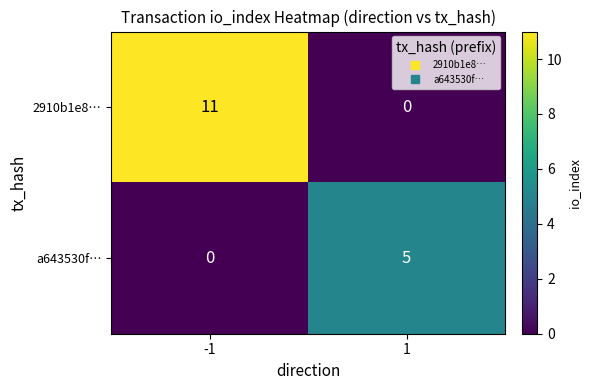

What is the sum of the 2910b1e8… values at -1 and 1?

11